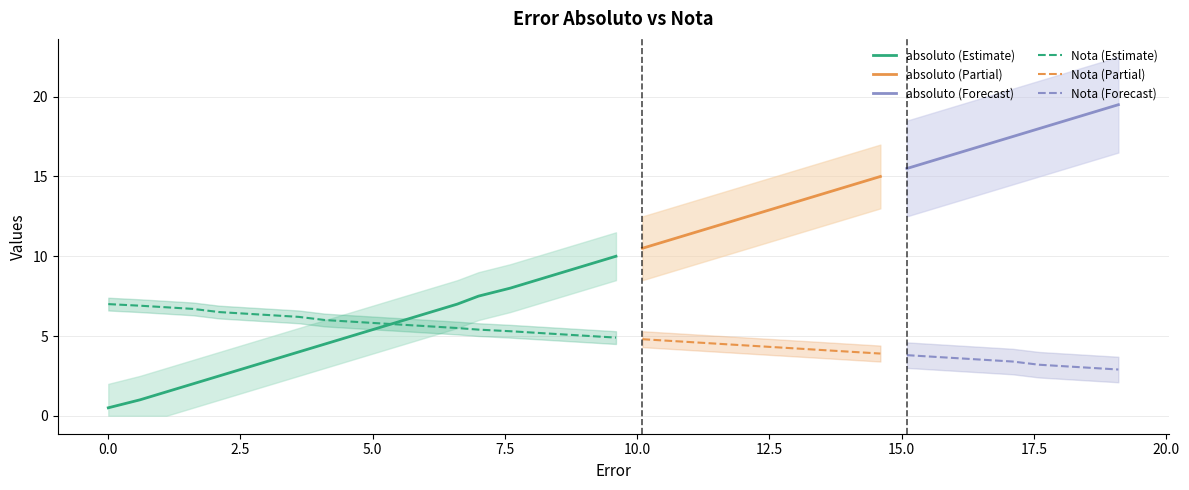

Count the number of categories in the chart.

39